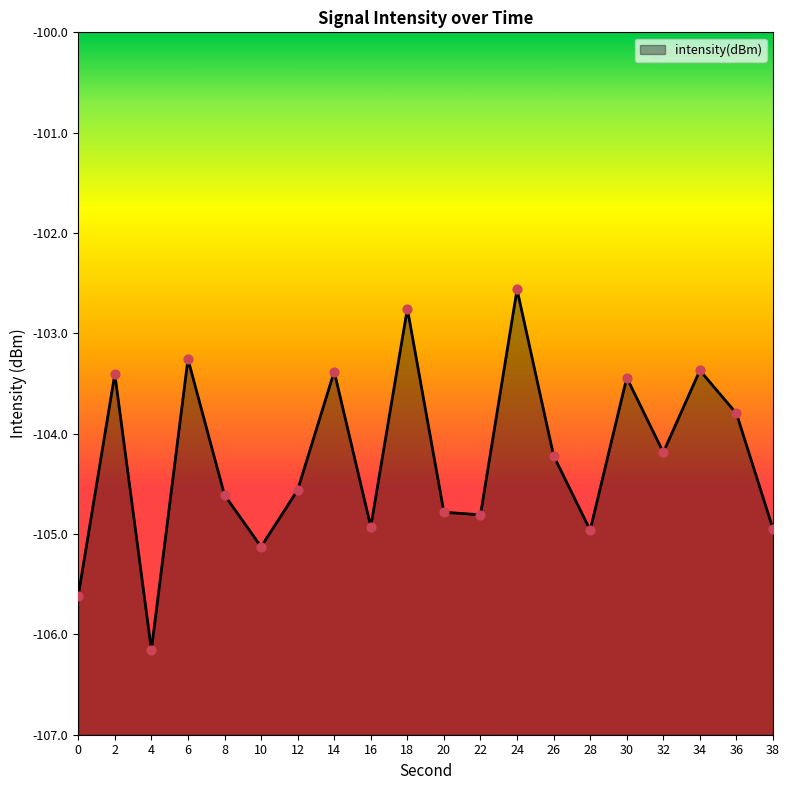

What is the change in value from 6 to 30?

-0.2